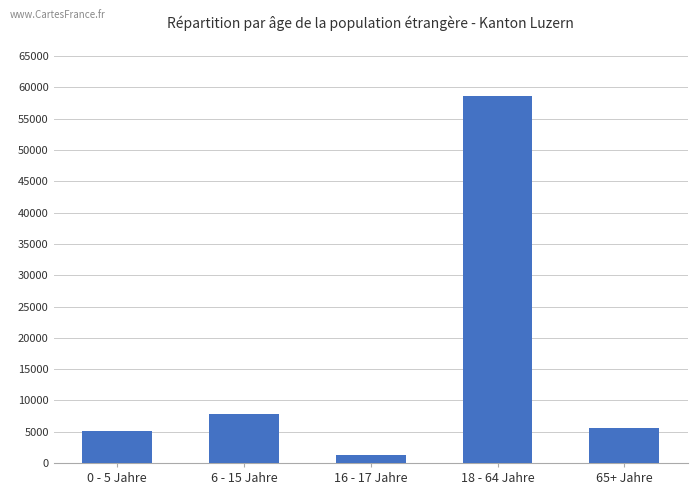

What position from the left is 65+ Jahre?

5